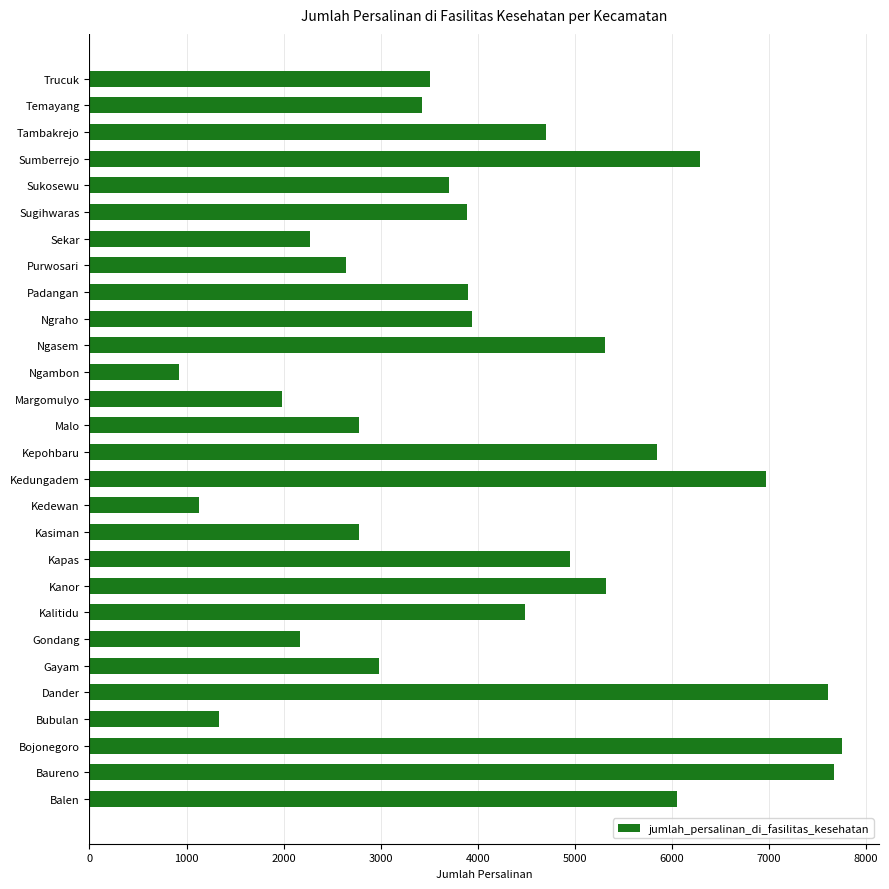

What is the change in value from Kapas to Kedewan?

-3821